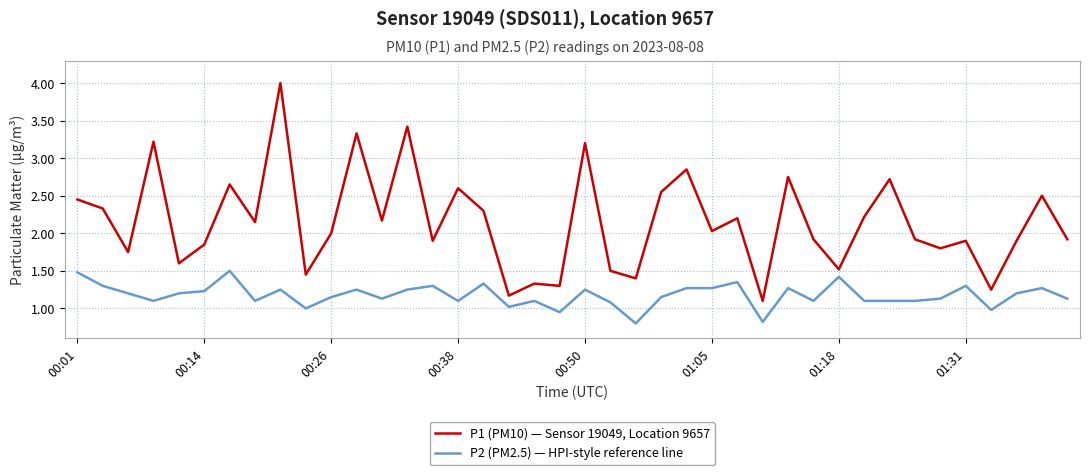

List the series in order of their peak value, highest first.

P1 (PM10) — Sensor 19049, Location 9657, P2 (PM2.5) — HPI-style reference line